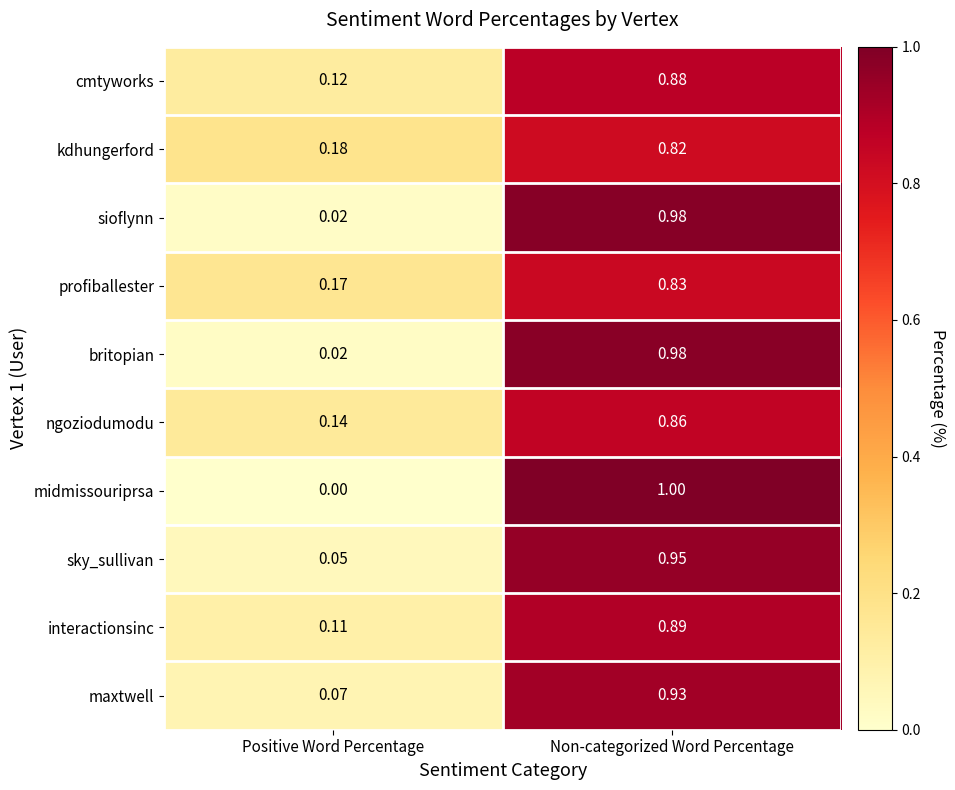

List the labels in order of kdhungerford value, smallest first.

Positive Word Percentage, Non-categorized Word Percentage